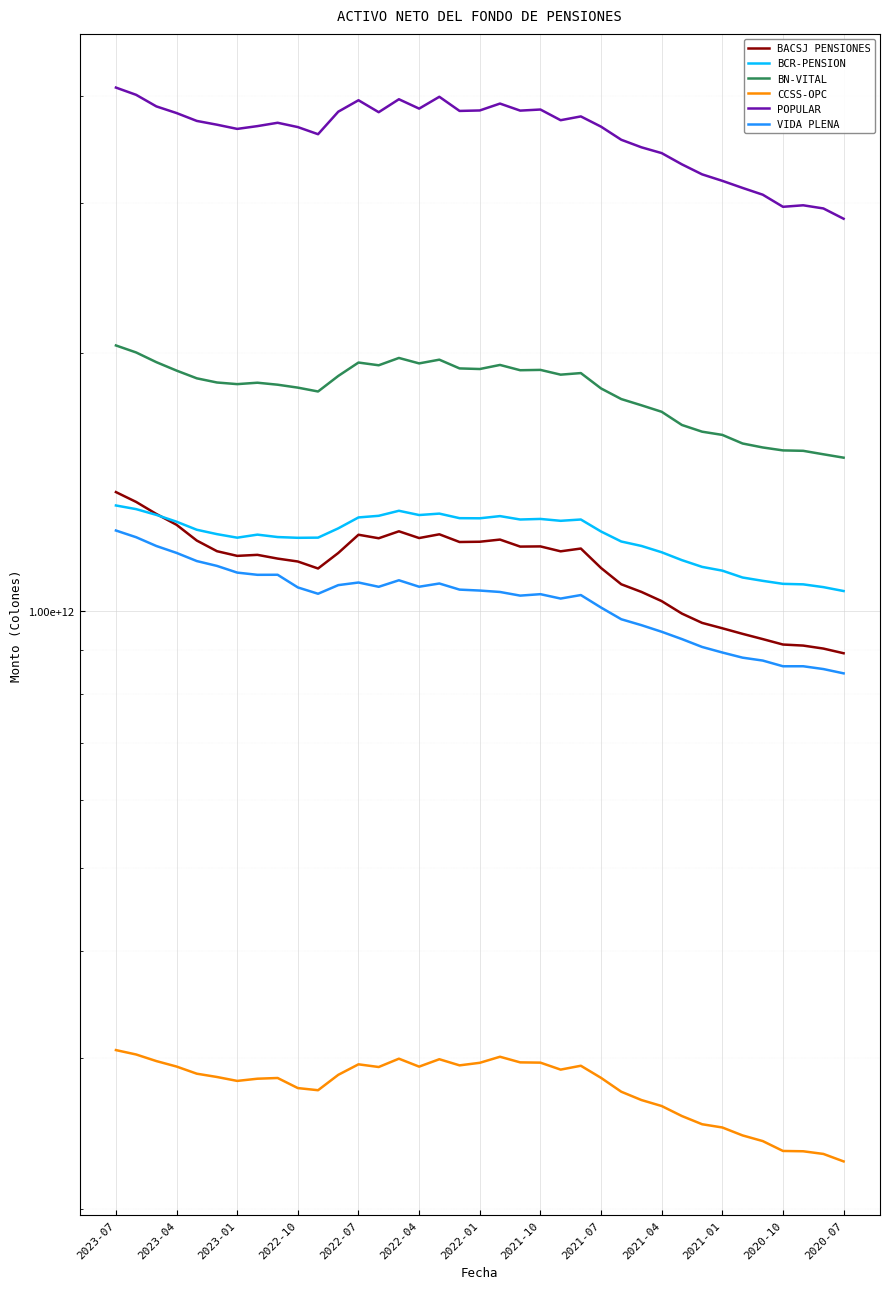

True or false: VIDA PLENA and BN-VITAL cross at least once.

False